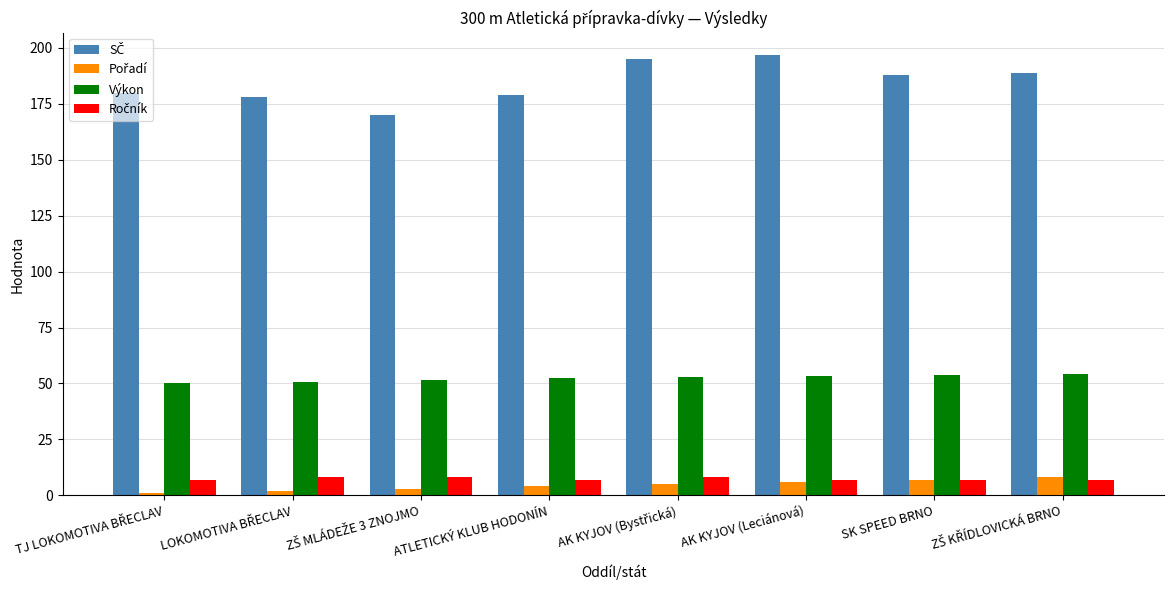

The Výkon series shows 17.6 at AK KYJOV (Leciánová). True or false?

False